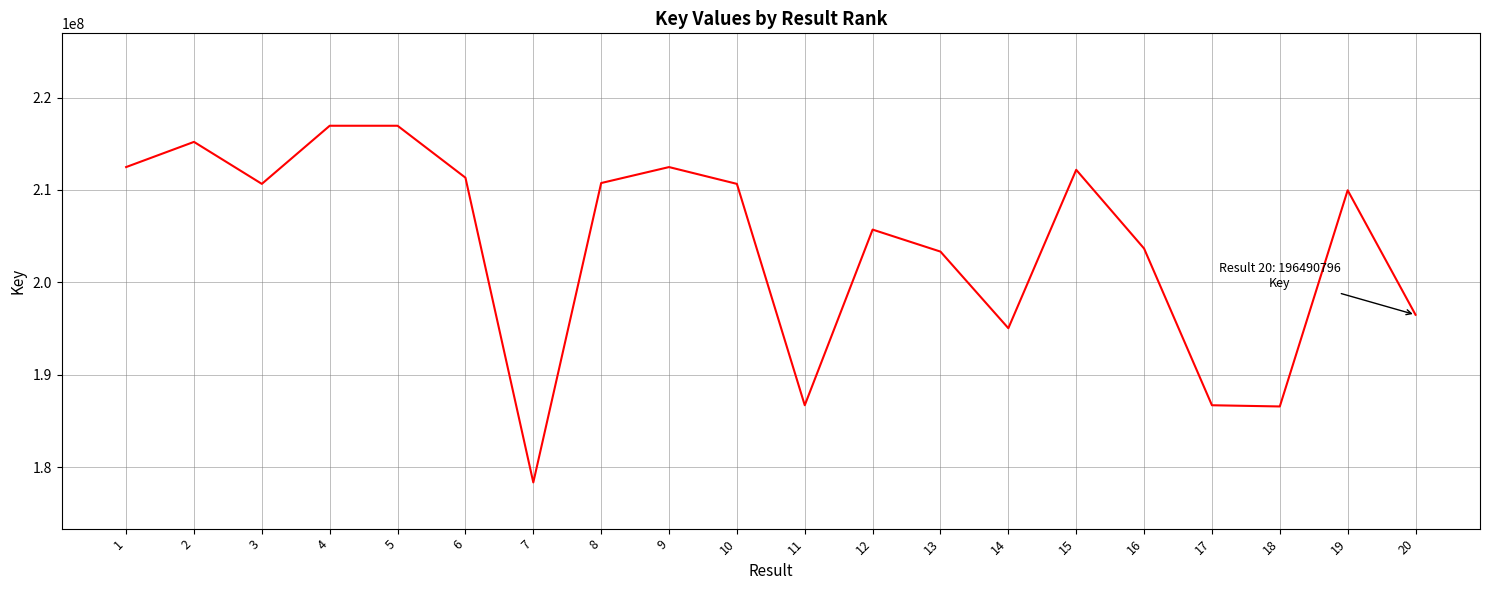

True or false: there are more than 2 points higher than both neighbors.

True